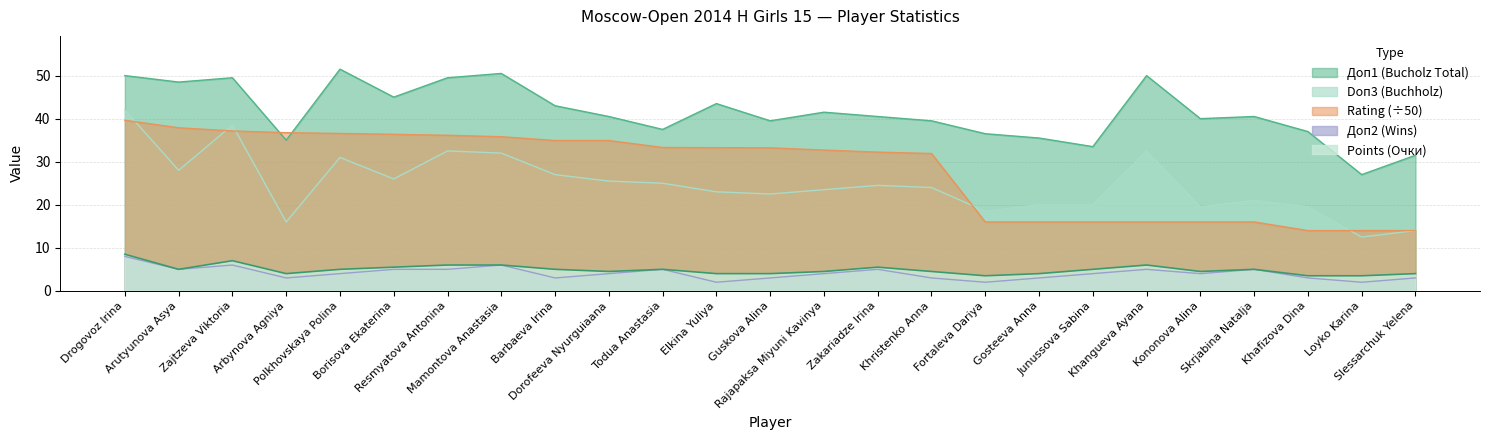

At which category is the sum across all series the highest?

Drogovoz Irina